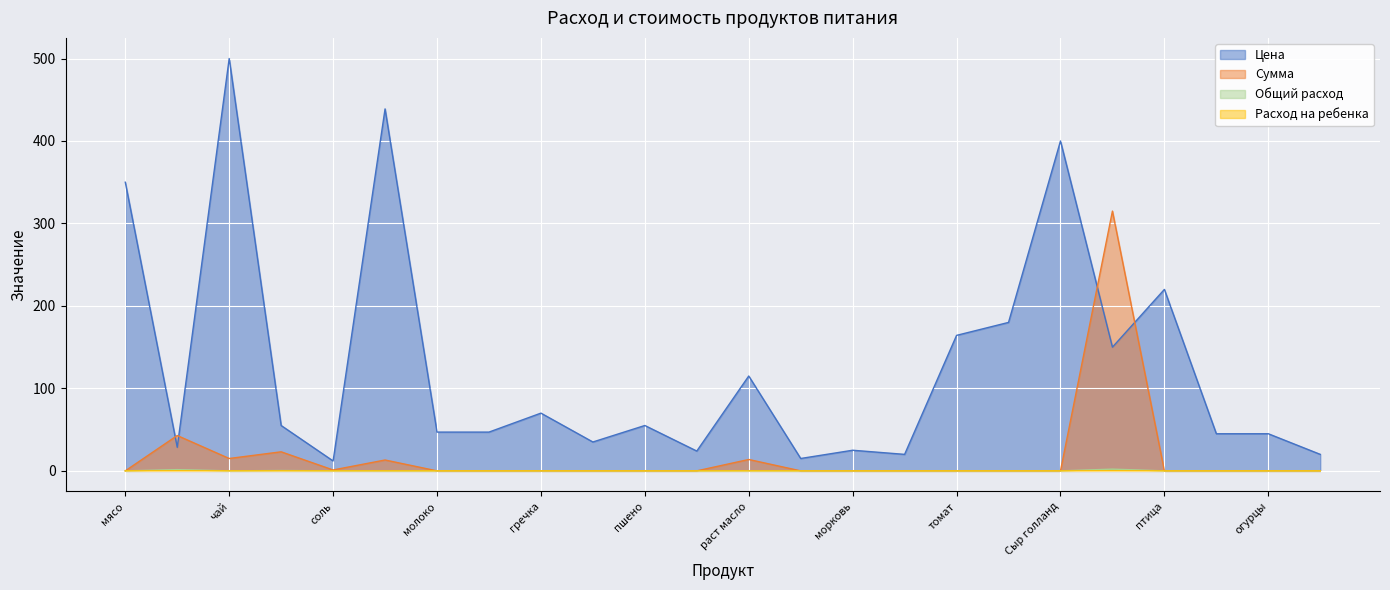

Reading left to right, what are all the values shown in this chart?

Цена: мясо=350.0	хлеб=28.6	чай=500.0	сахар=55.0	соль=12.0	слив масло=438.9	молоко=47.0	рис=47.0	гречка=70.0	макароны=35.0	пшено=55.0	мука=24.0	раст масло=115.0	лук=15.0	морковь=25.0	картофель=20.0	томат=164.3	сметана=180.0	Сыр голланд=400.0	рыба=150.0	птица=220.0	Помидоры=45.0	огурцы=45.0	Свекла=20.0
Сумма: мясо=0.0	хлеб=42.9	чай=15.0	сахар=23.1	соль=1.1	слив масло=13.2	молоко=0.0	рис=0.0	гречка=0.0	макароны=0.0	пшено=0.0	мука=0.0	раст масло=13.8	лук=0.0	морковь=0.0	картофель=0.0	томат=0.0	сметана=0.0	Сыр голланд=0.0	рыба=315.0	птица=0.0	Помидоры=0.0	огурцы=0.0	Свекла=0.0
Общий расход: мясо=0.0	хлеб=1.5	чай=0.0	сахар=0.4	соль=0.1	слив масло=0.0	молоко=0.0	рис=0.0	гречка=0.0	макароны=0.0	пшено=0.0	мука=0.0	раст масло=0.1	лук=0.0	морковь=0.0	картофель=0.0	томат=0.0	сметана=0.0	Сыр голланд=0.0	рыба=2.1	птица=0.0	Помидоры=0.0	огурцы=0.0	Свекла=0.0
Расход на ребенка: мясо=0.0	хлеб=0.1	чай=0.0	сахар=0.0	соль=0.0	слив масло=0.0	молоко=0.0	рис=0.0	гречка=0.0	макароны=0.0	пшено=0.0	мука=0.0	раст масло=0.0	лук=0.0	морковь=0.0	картофель=0.0	томат=0.0	сметана=0.0	Сыр голланд=0.0	рыба=0.1	птица=0.0	Помидоры=0.0	огурцы=0.0	Свекла=0.0